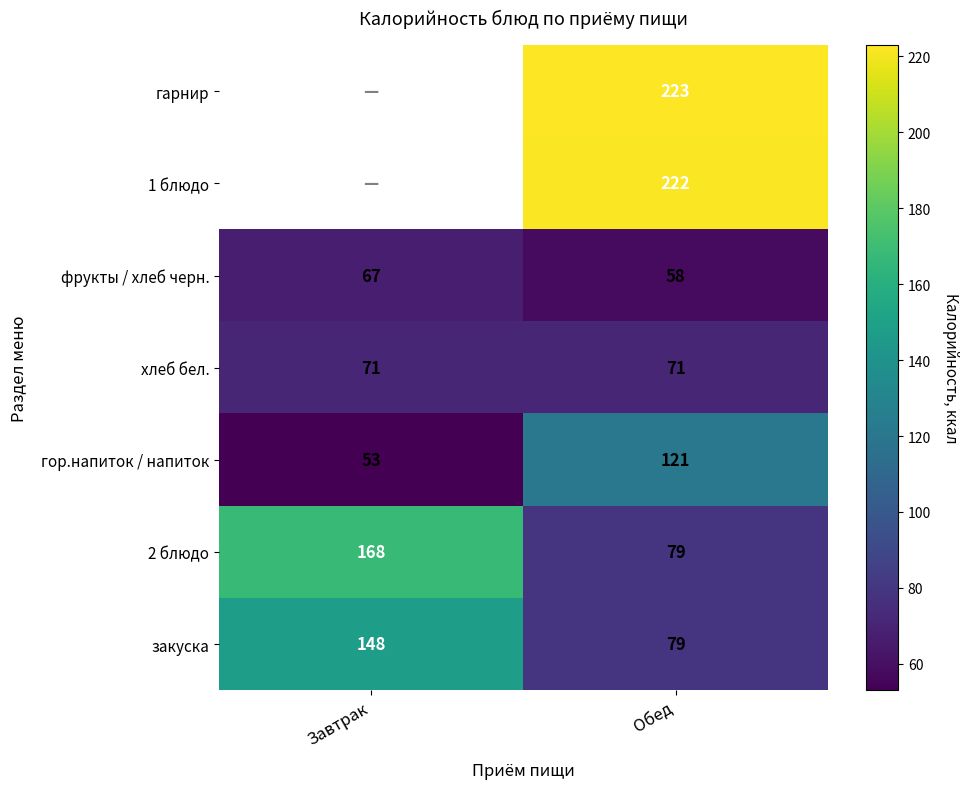

Is the value of фрукты / хлеб черн. at Завтрак greater than the value of закуска at Завтрак?

No